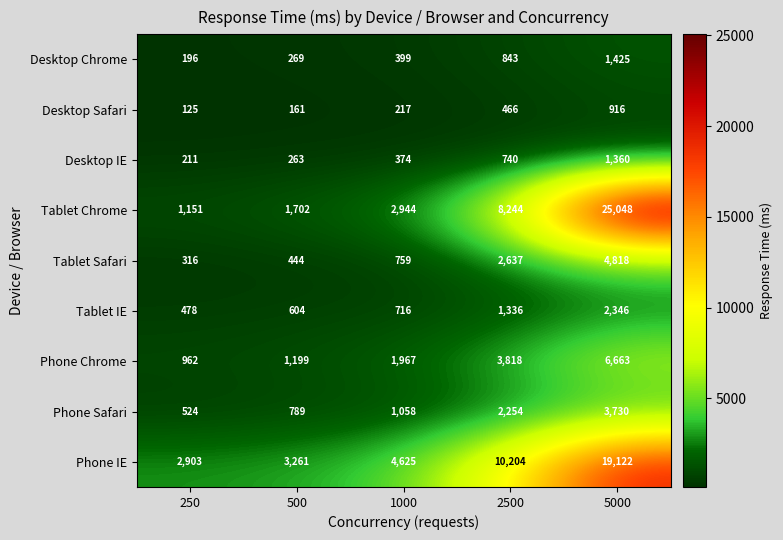

At which label is Phone Safari closest to 2127?

2500